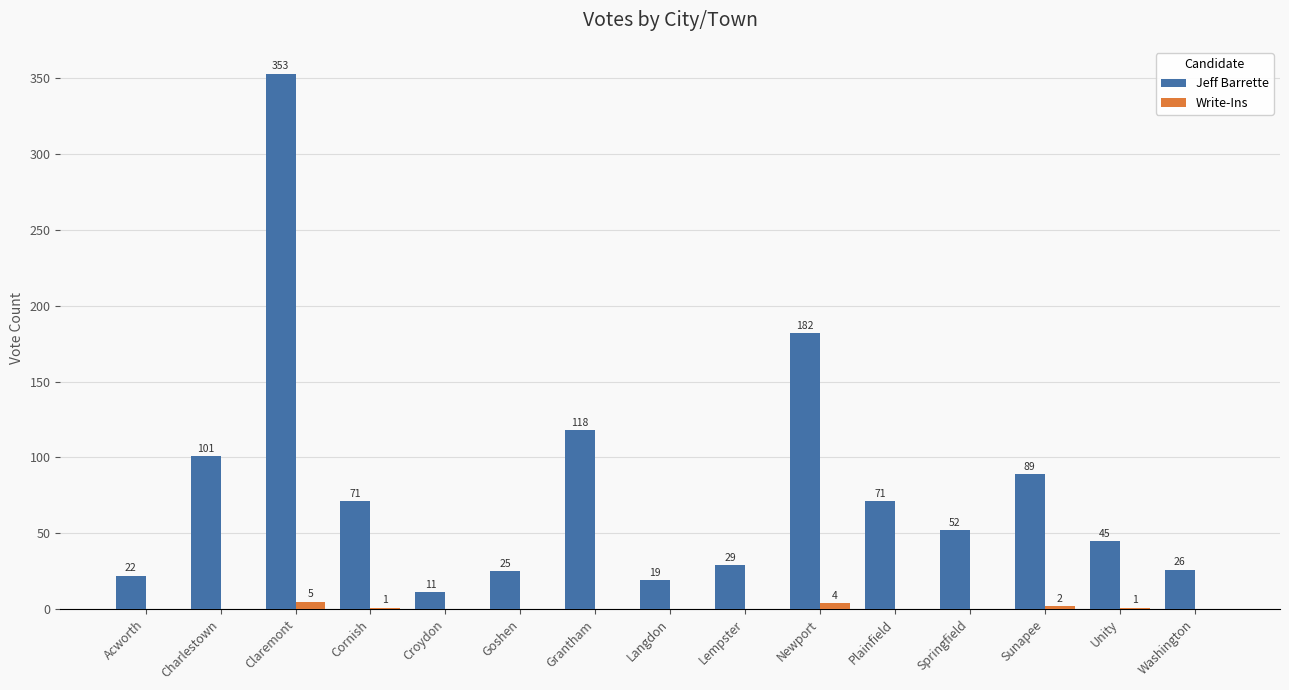

Which series has the largest total across all categories?

Jeff Barrette